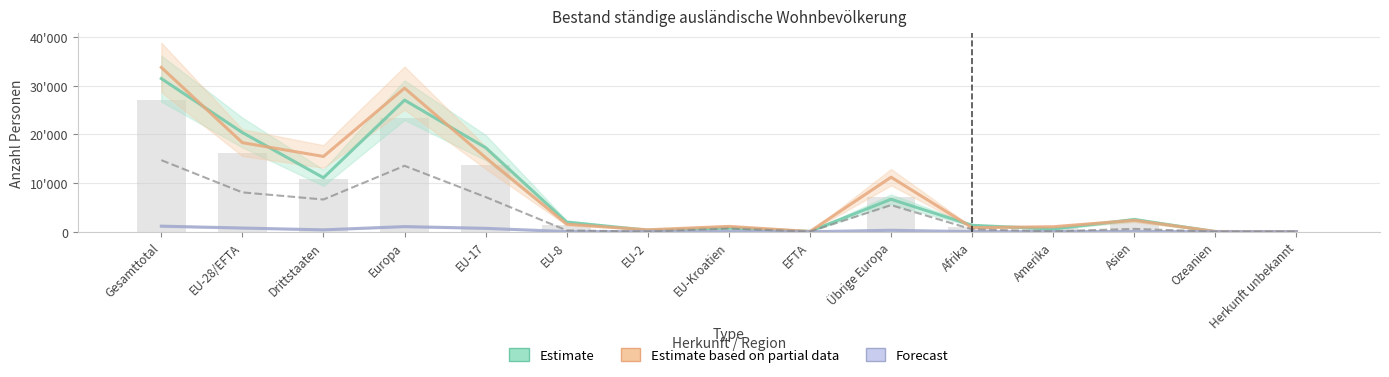

The In der Schweiz geboren series shows 4.4 at Ozeanien. True or false?

False